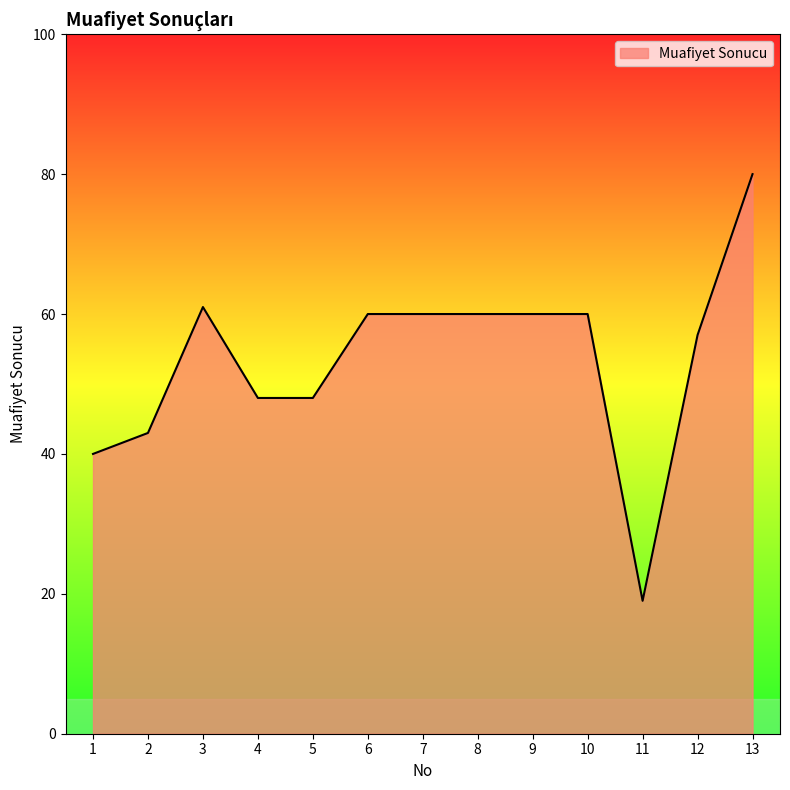

Reading right to left, transcribe all the data shown in this chart.

13=80	12=57	11=19	10=60	9=60	8=60	7=60	6=60	5=48	4=48	3=61	2=43	1=40